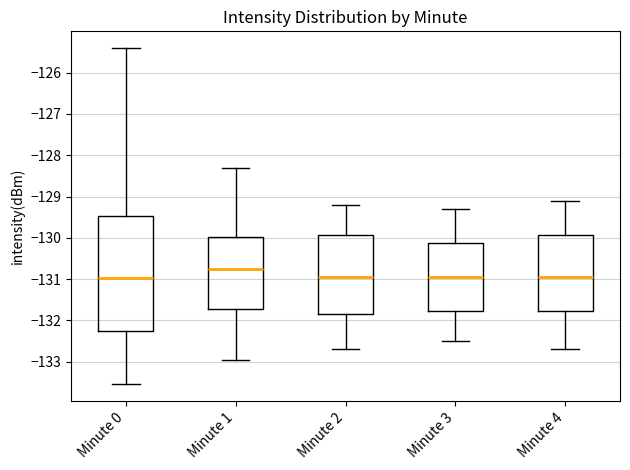

Where does the upper whisker of the box for Minute 3 end on the y-axis? The values are not printed on the chart, so give them approximately, as read against the axis.

-129.3